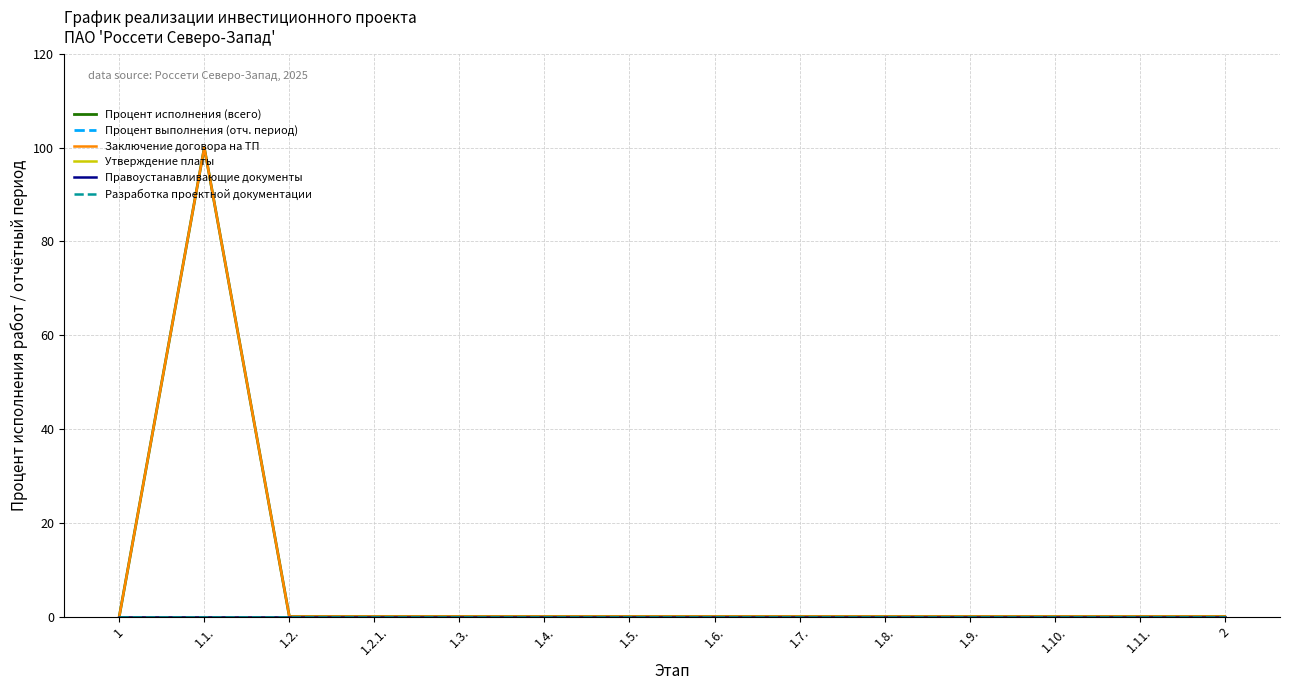

Is this an area chart (filled region under the line)?

No